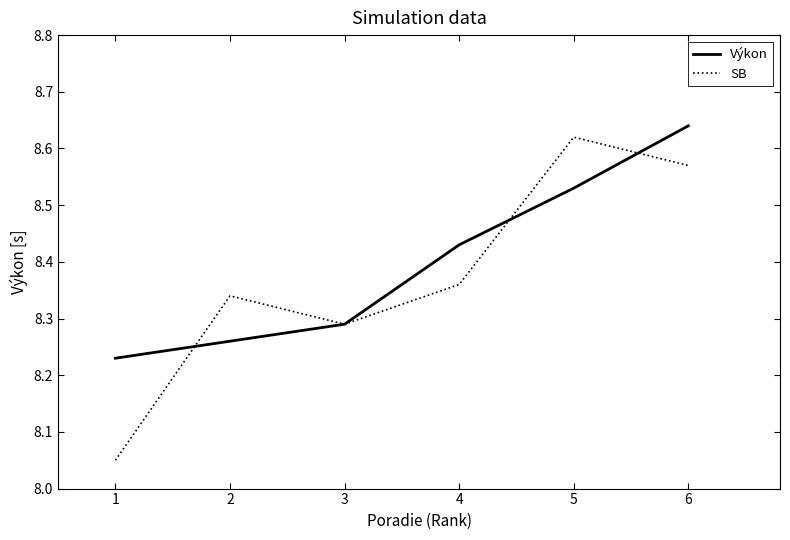

Between which two adjacent categories do Výkon and SB first intersect?

1 and 2